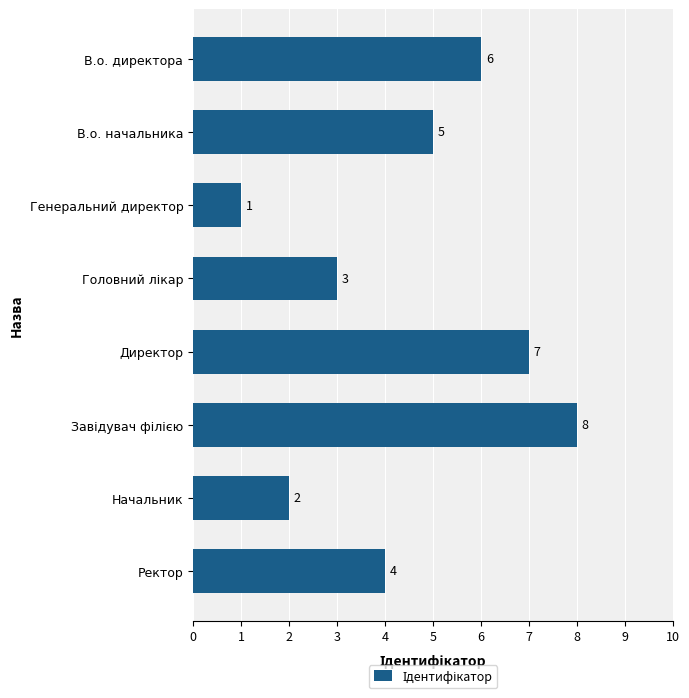

What is the greatest value displayed?

8